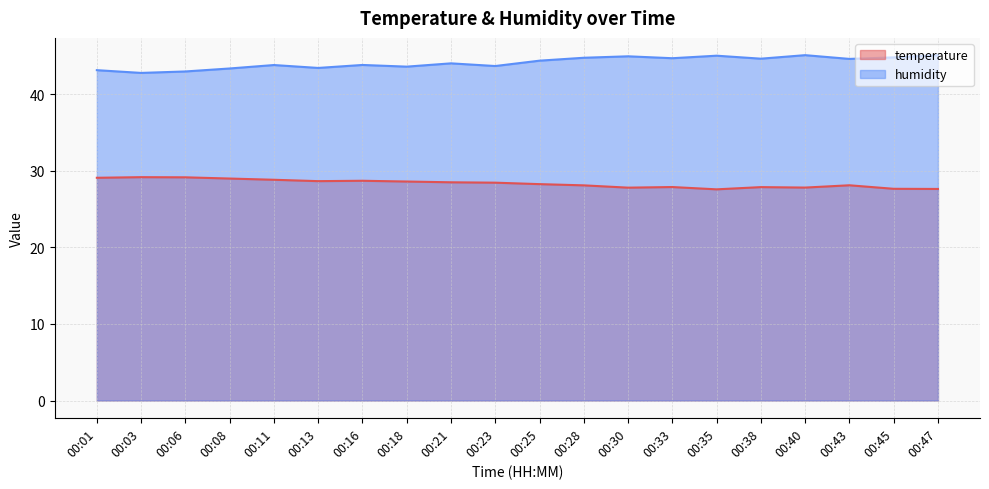

Is the value of humidity at 00:11 greater than the value of temperature at 00:21?

Yes